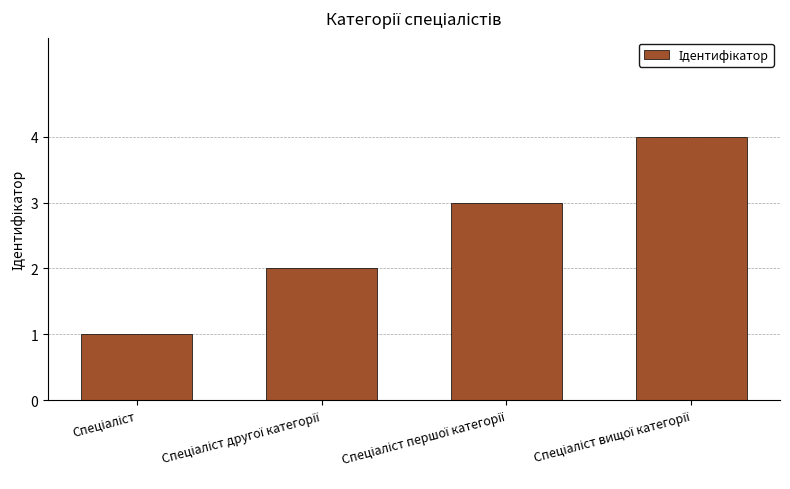

What is the sum of all values?

10